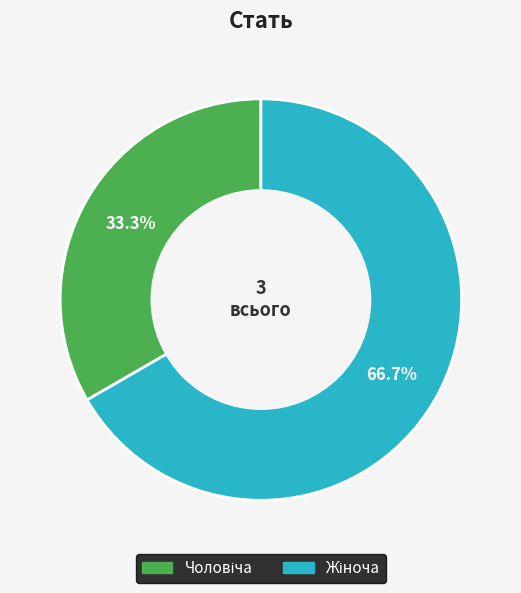

Is there any slice that represents more than half of the pie?

Yes